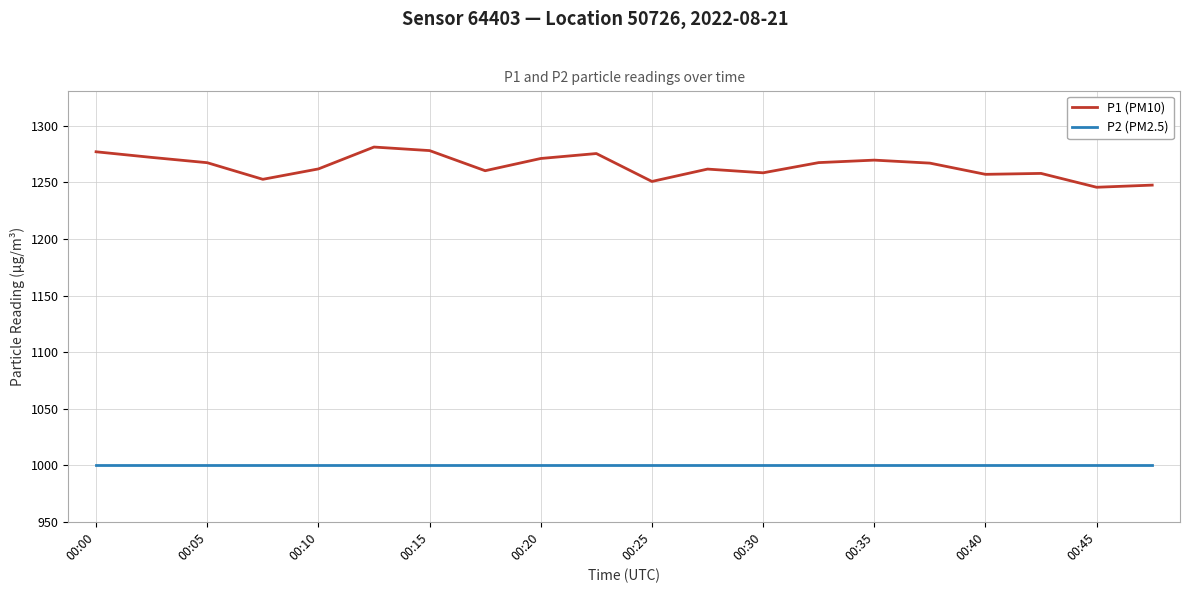

True or false: P2 (PM2.5) and P1 (PM10) intersect in this chart.

False